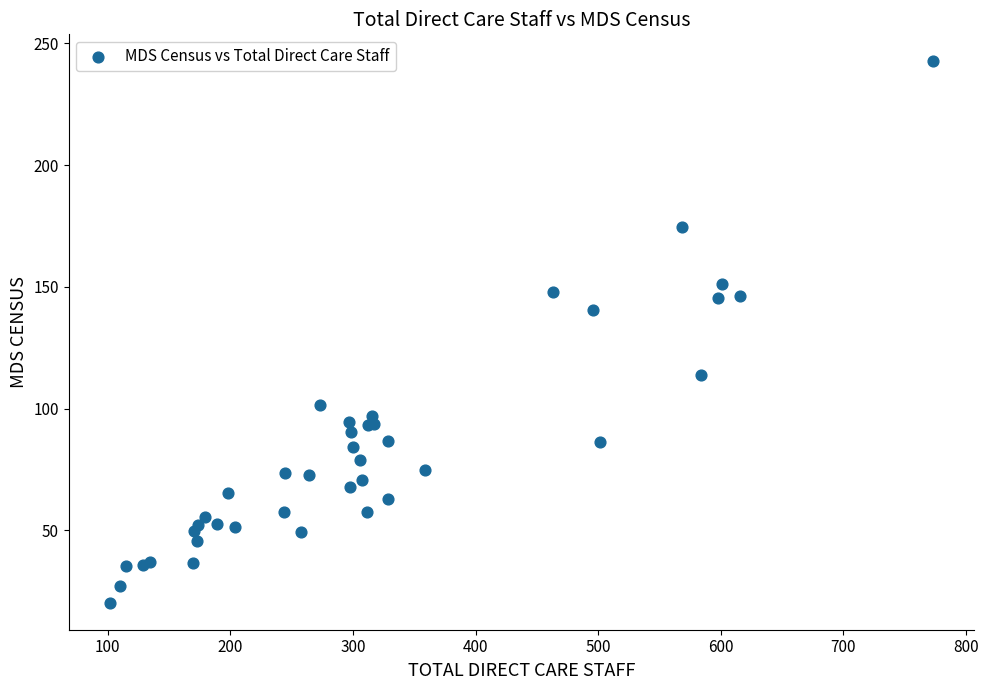

What Y value in the scatter plot is closest to 131?

140.7